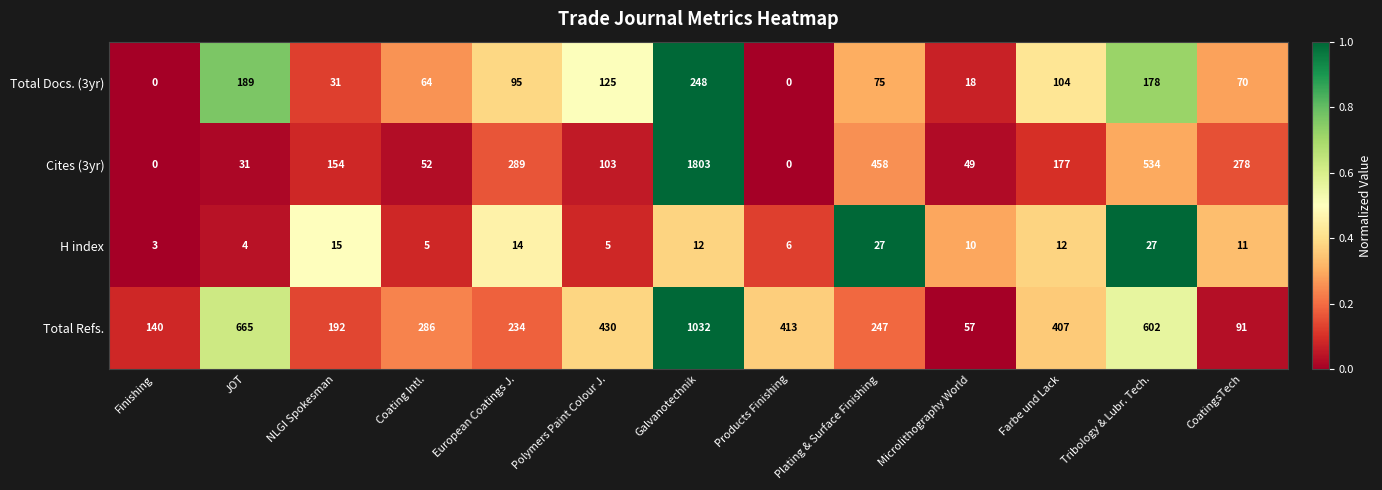

Count the number of categories in the chart.

13